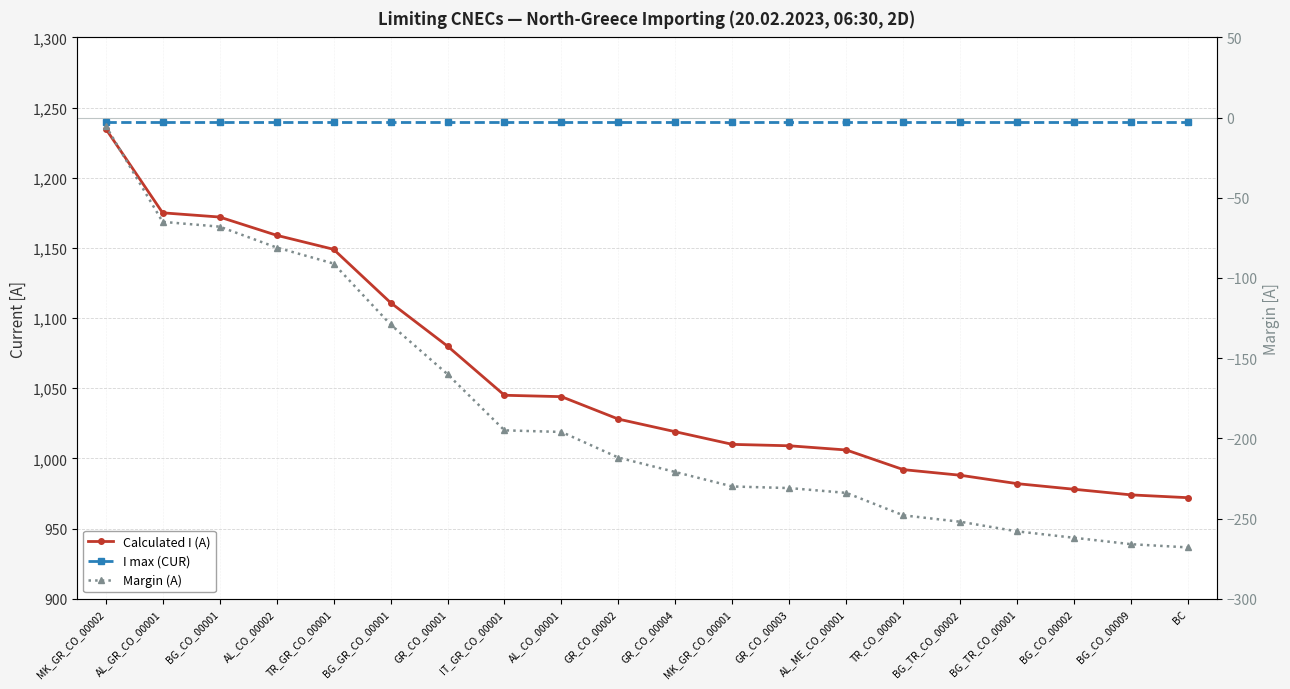

What position from the right is BG_CO_00009?

2